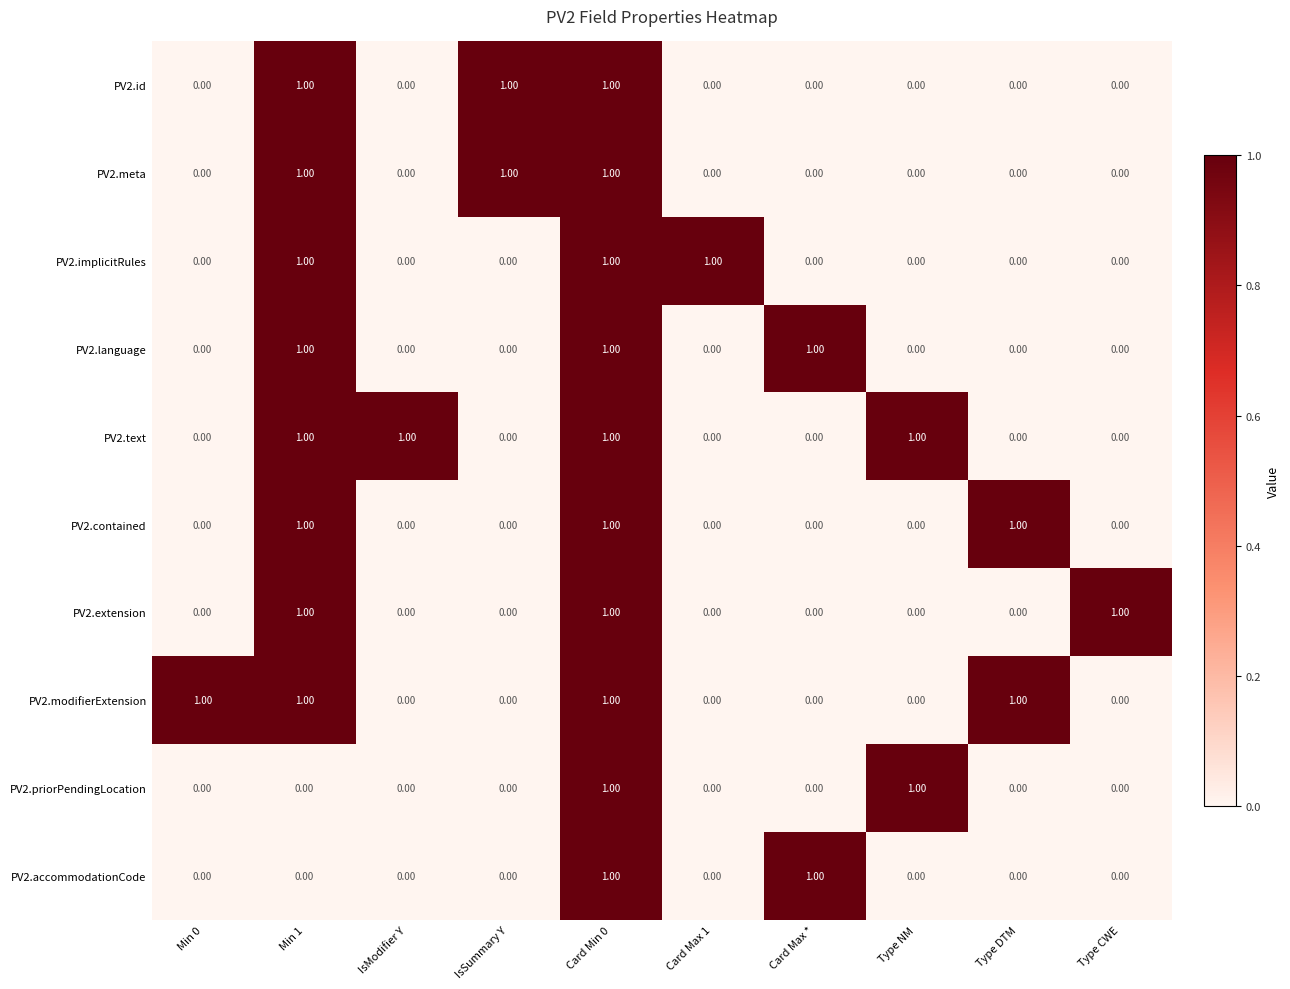

What is the sum of all PV2.extension values?

3